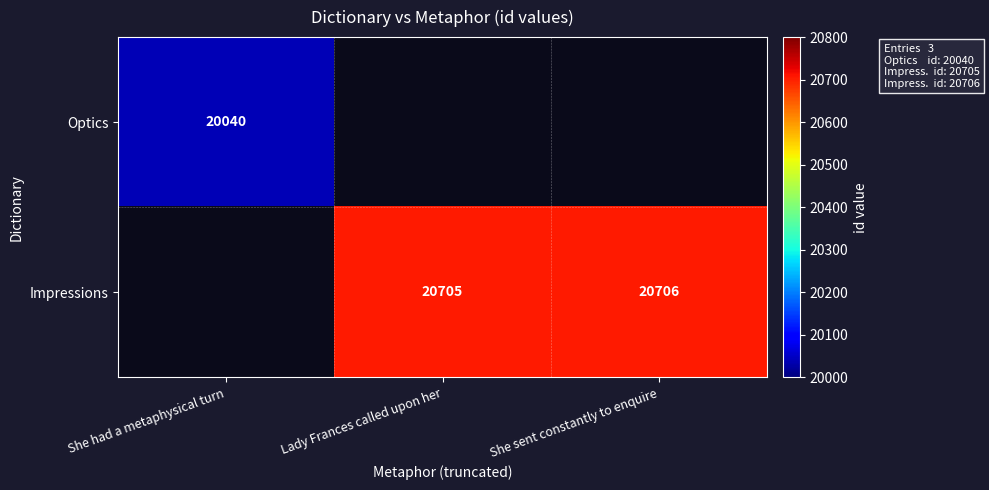

True or false: Impressions has a value of 10732 at Lady Frances called upon her.

False